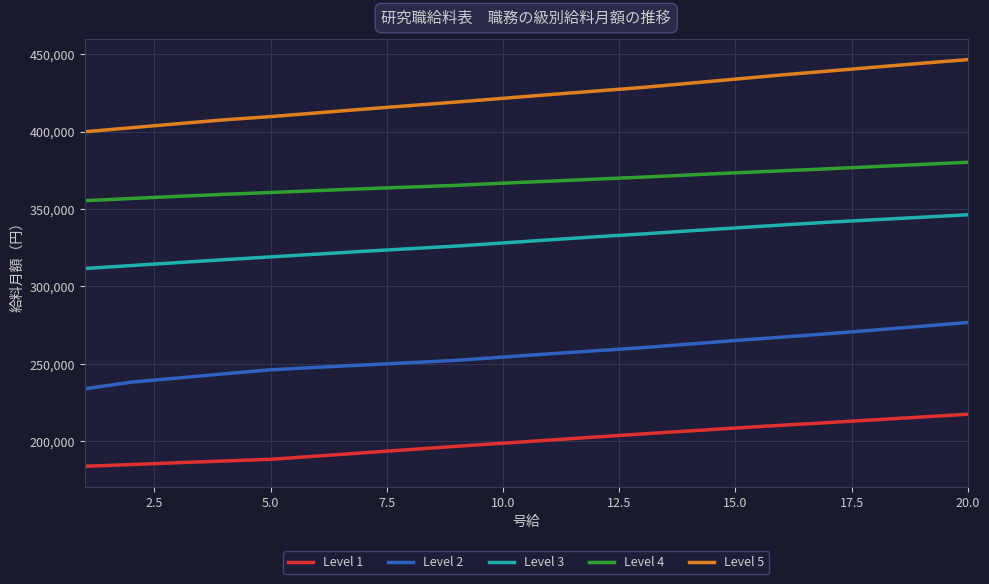

Which series has the widest spread of values?

Level 5